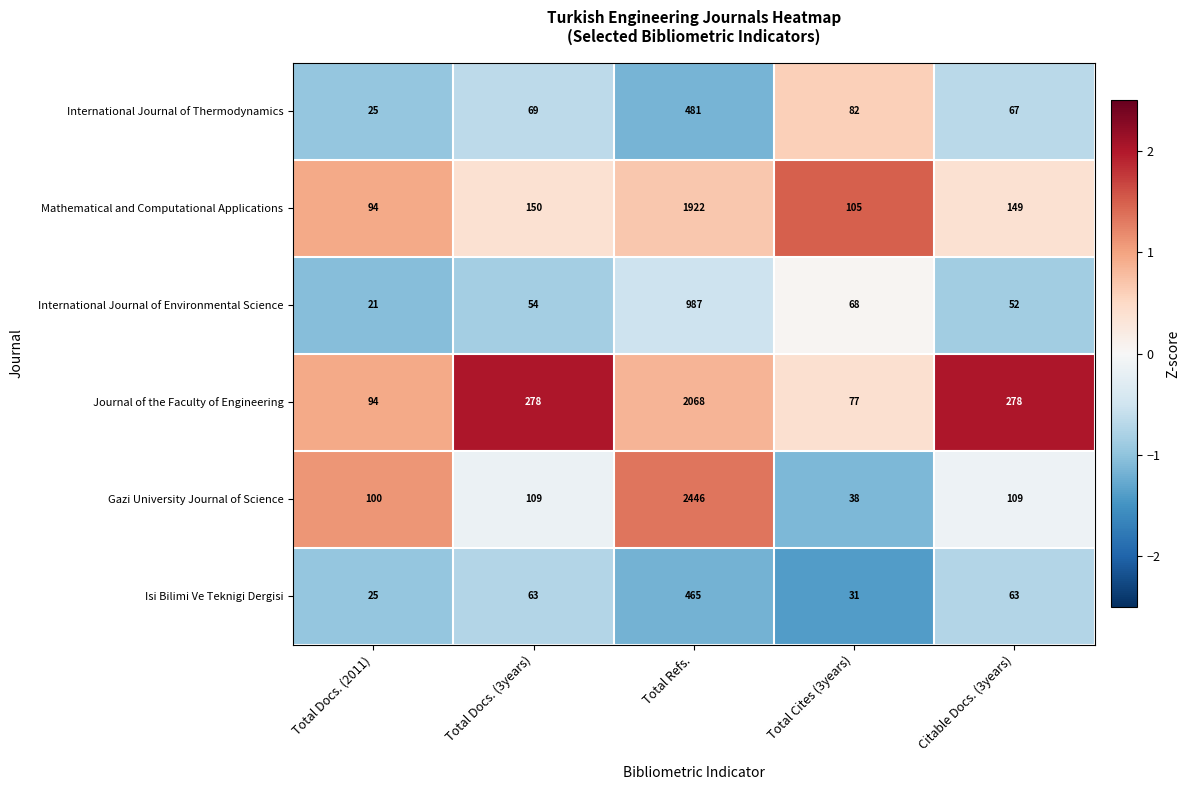

Which label corresponds to the smallest value in the chart?

Total Docs. (2011)